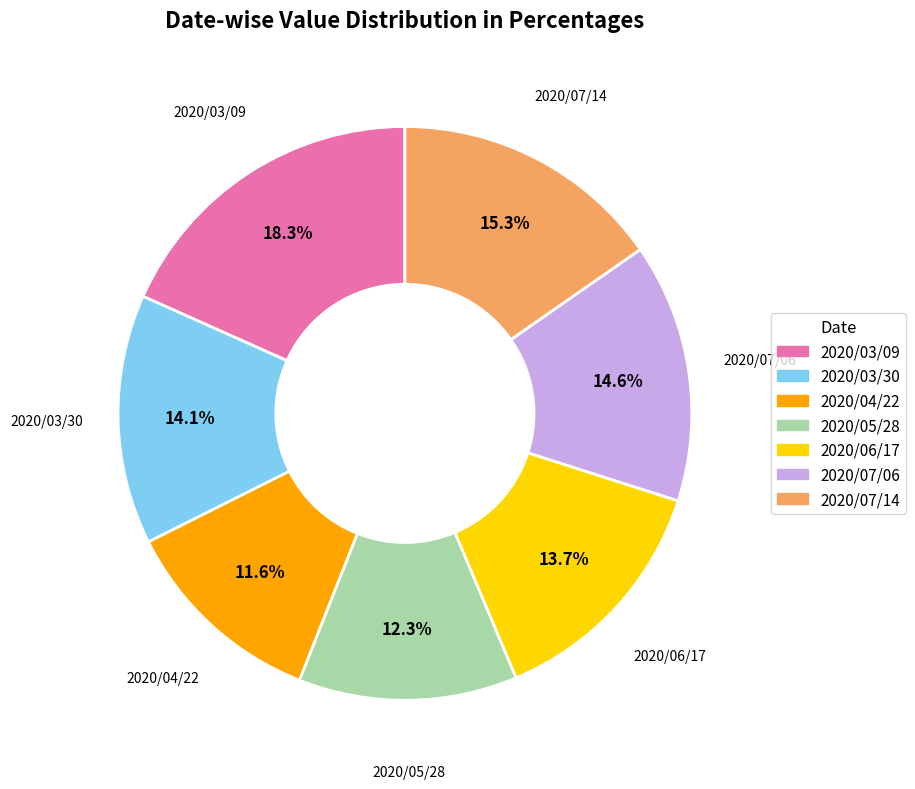

Which slice is the smallest?

2020/04/22